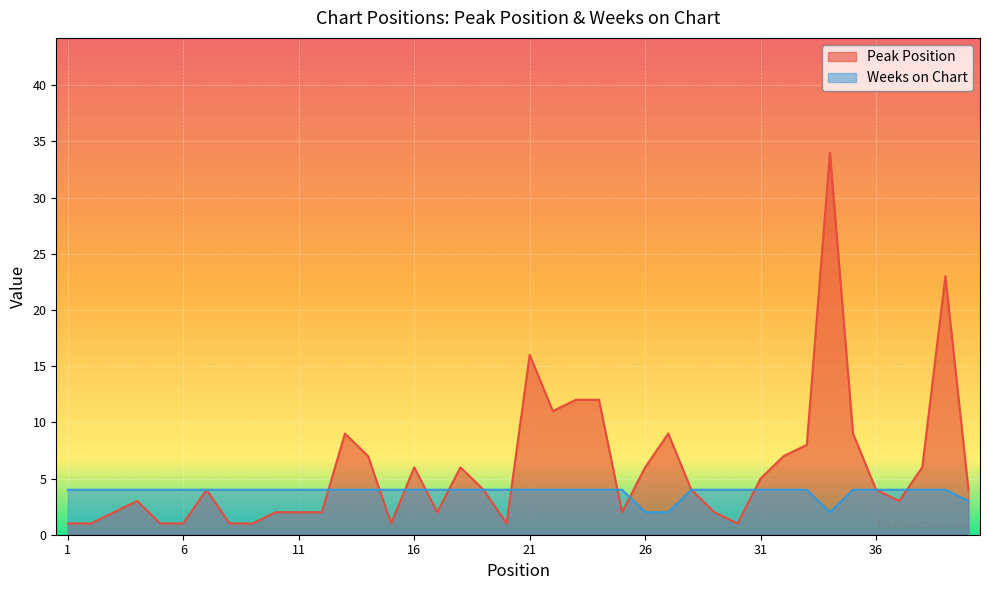

Is it true that Peak Position equals 9 at 27?

True